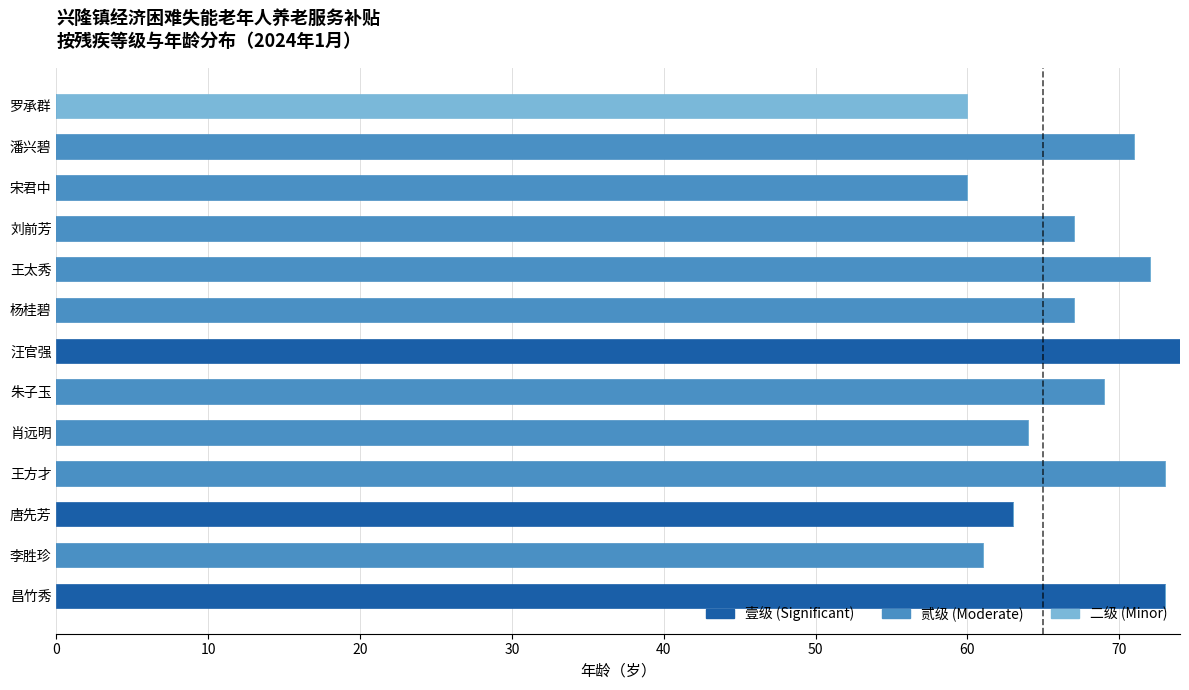

What is the maximum value for 壹级 (Significant)?

74